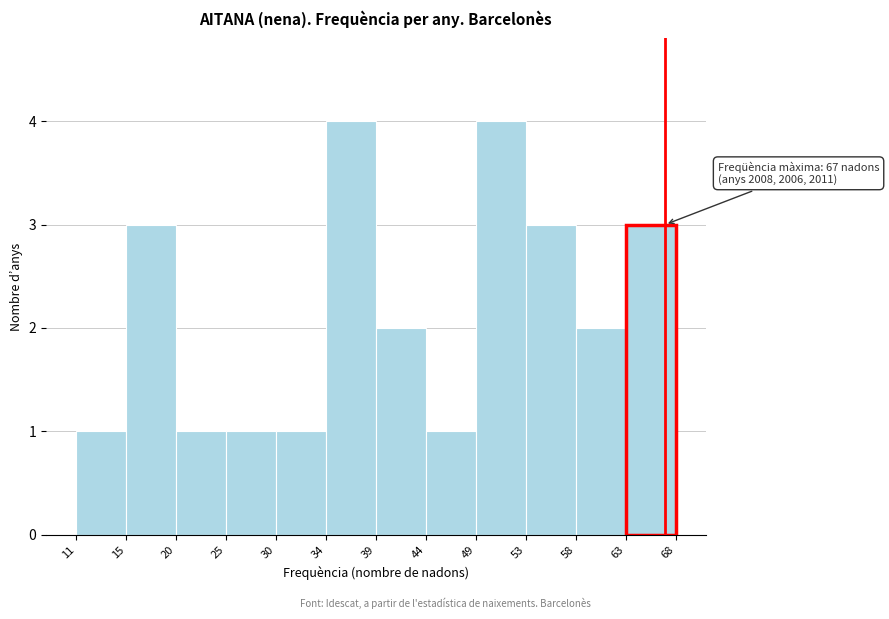

Reading right to left, transcribe all the data shown in this chart.

3	2	3	4	1	2	4	1	1	1	3	1